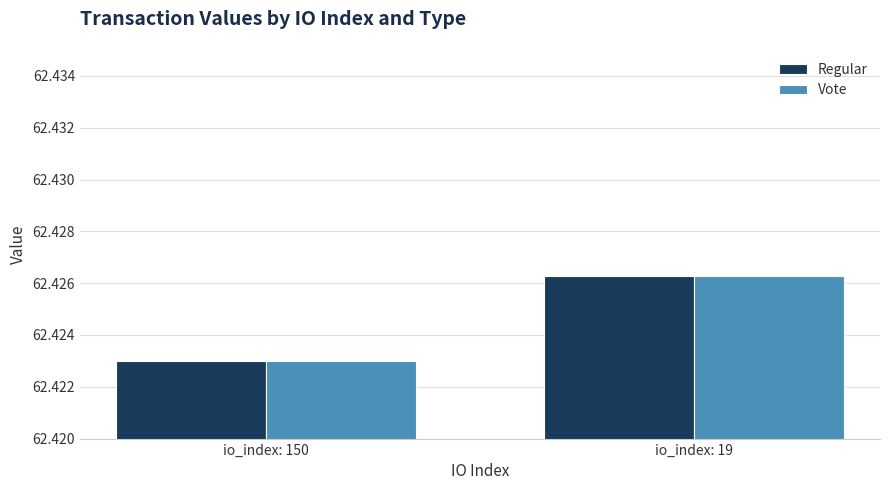

List the labels in order of Regular value, largest first.

io_index: 19, io_index: 150